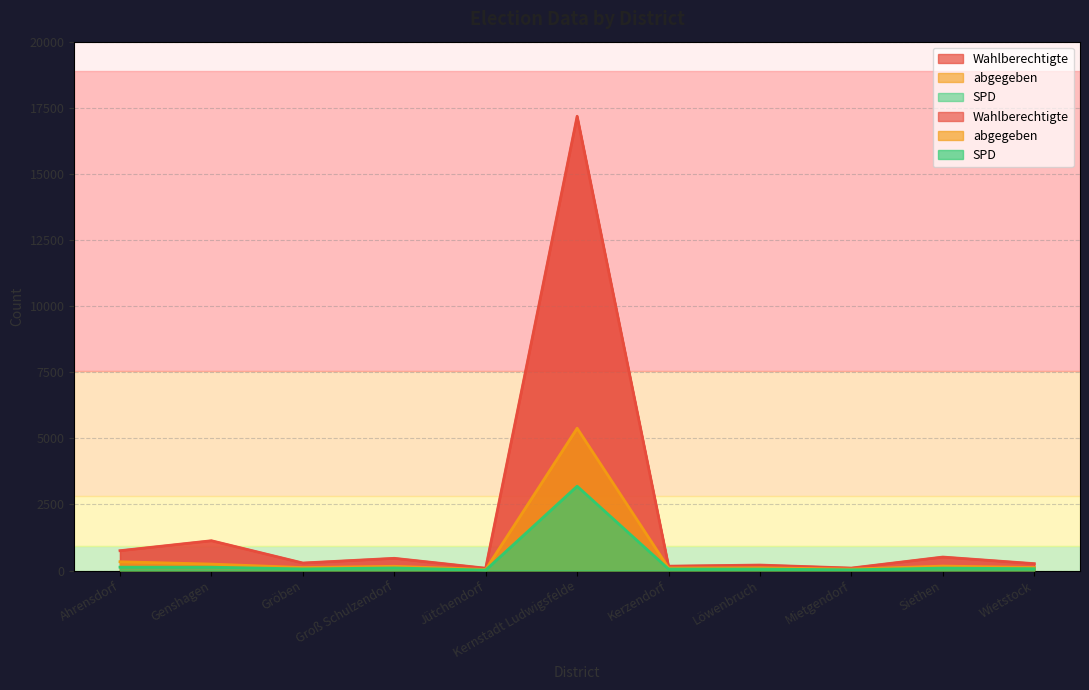

At how many categories does at least one series exceed 7912?

1